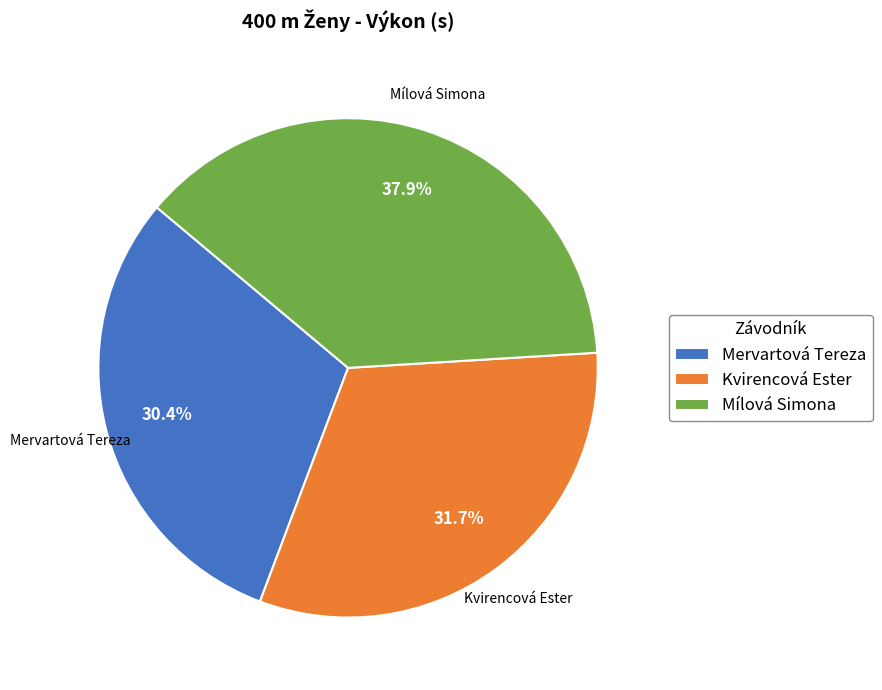

Which category has the smallest portion of the pie?

Mervartová Tereza